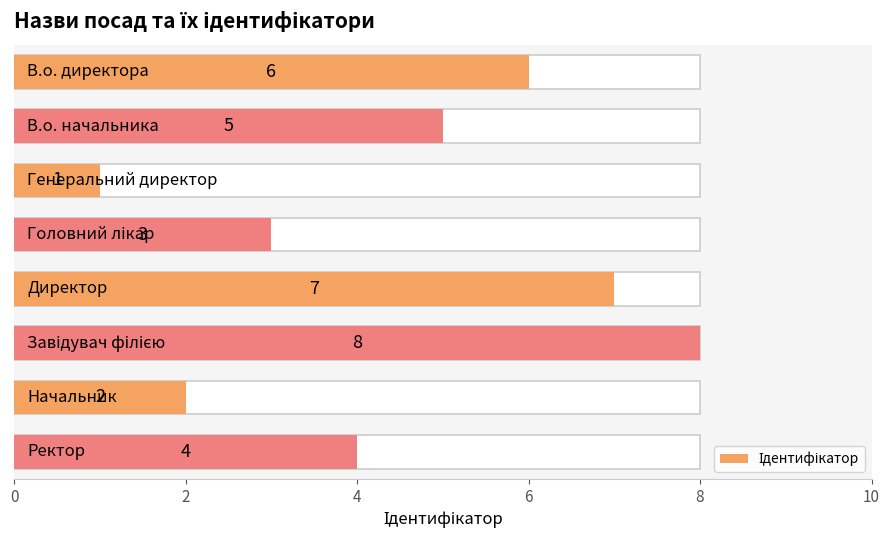

Count the values in the range 3 to 7.

5